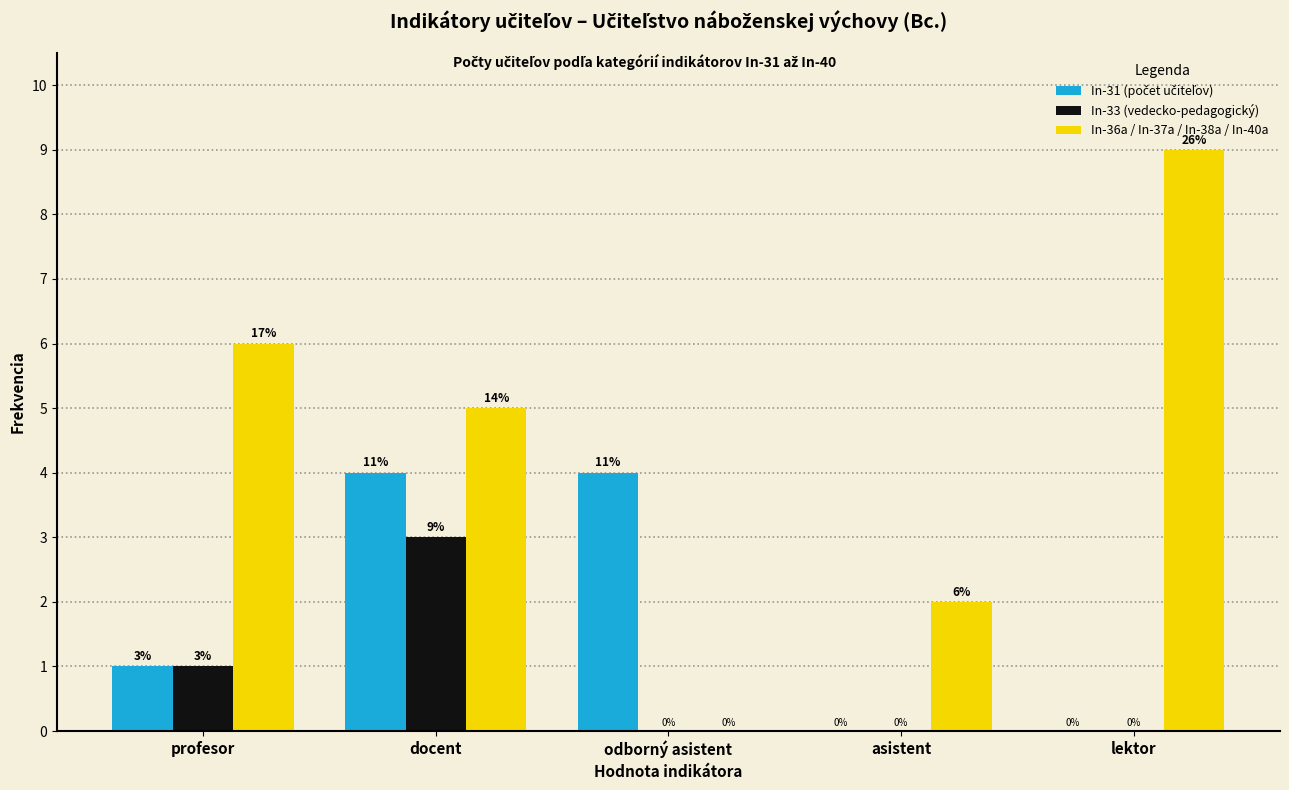

What is the greatest value displayed?

9